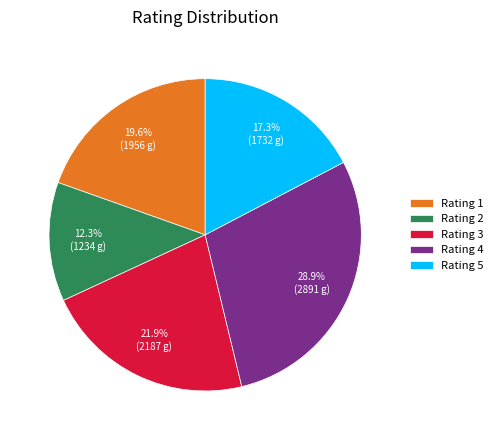

Approximately how many times larger is the value at Rating 3 compared to Rating 1?

1.1